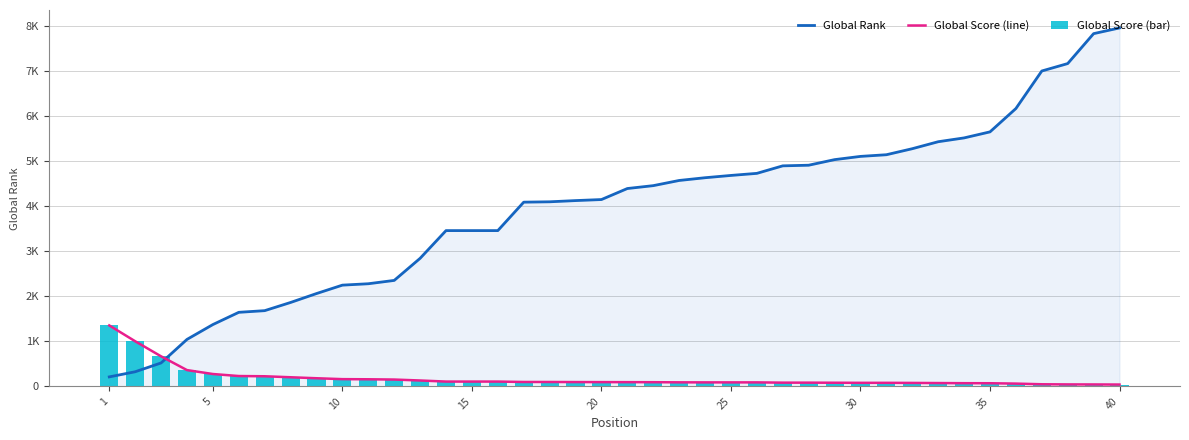

What is the difference between the maximum and minimum values in the Global Score (line) series?

1314